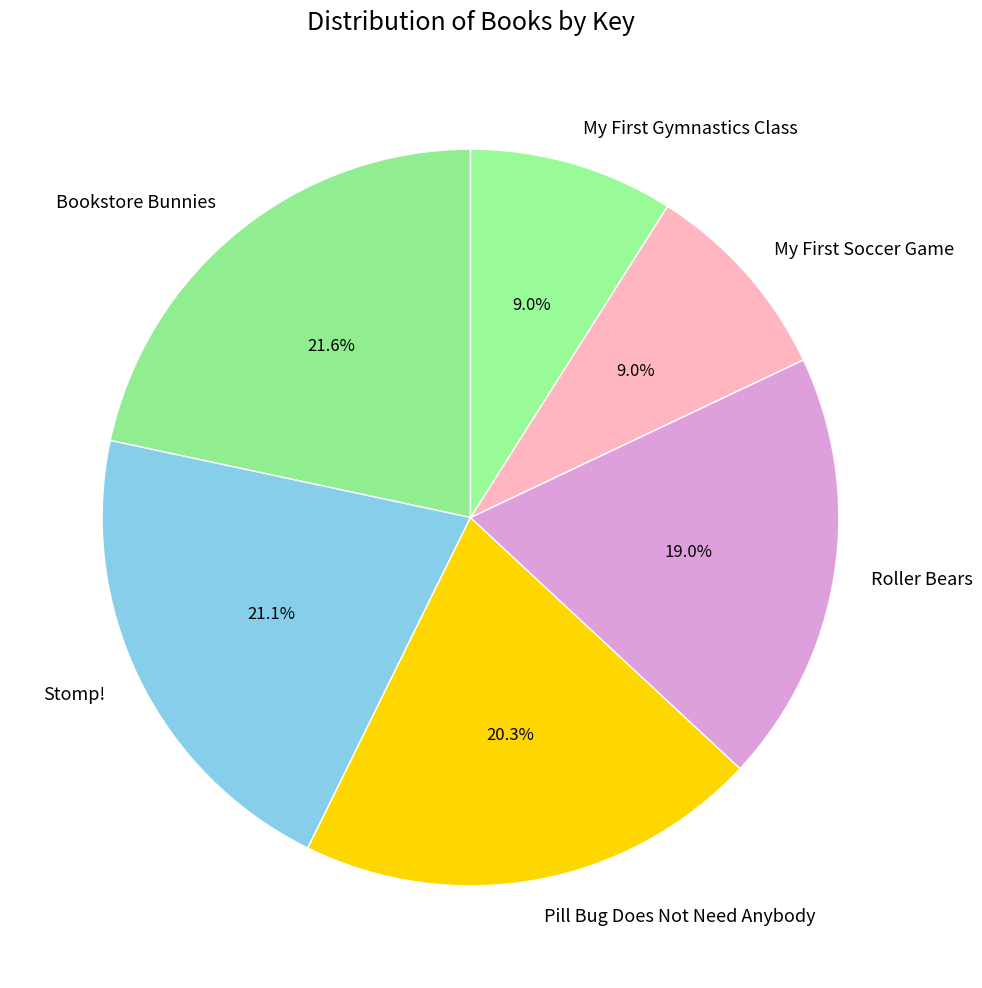

What is the largest slice in the pie chart?

Bookstore Bunnies